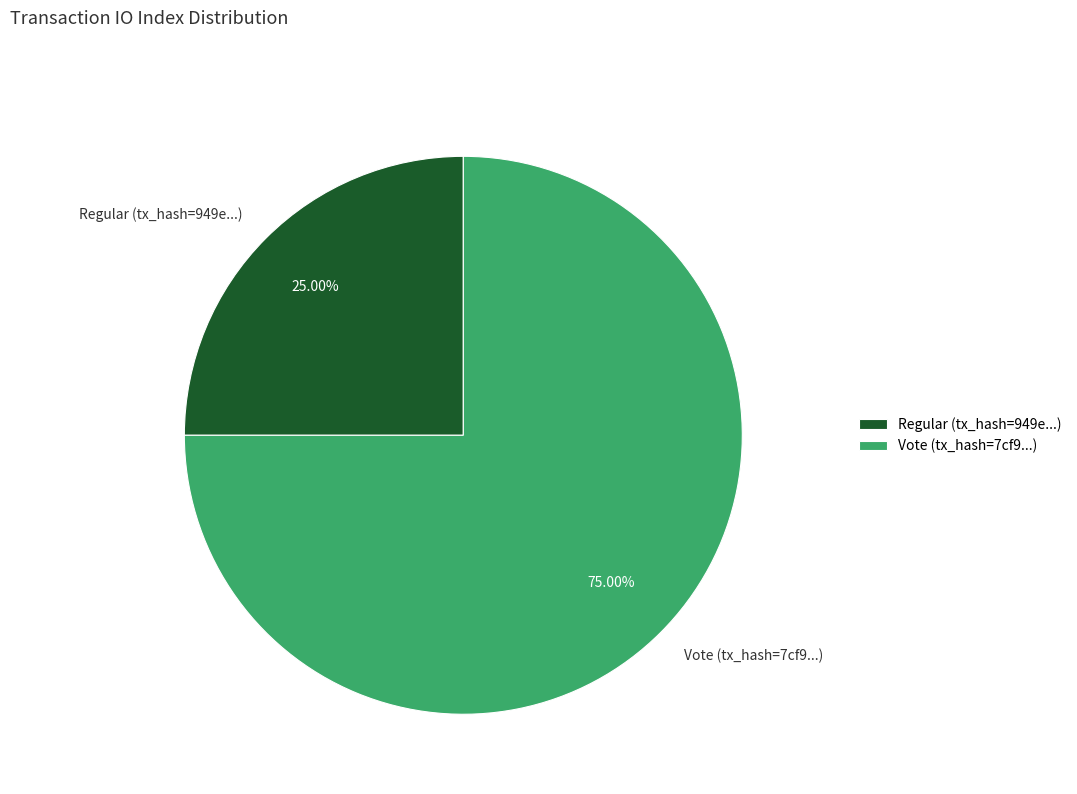

Rank the categories by value from highest to lowest.

Vote (tx_hash=7cf9...), Regular (tx_hash=949e...)